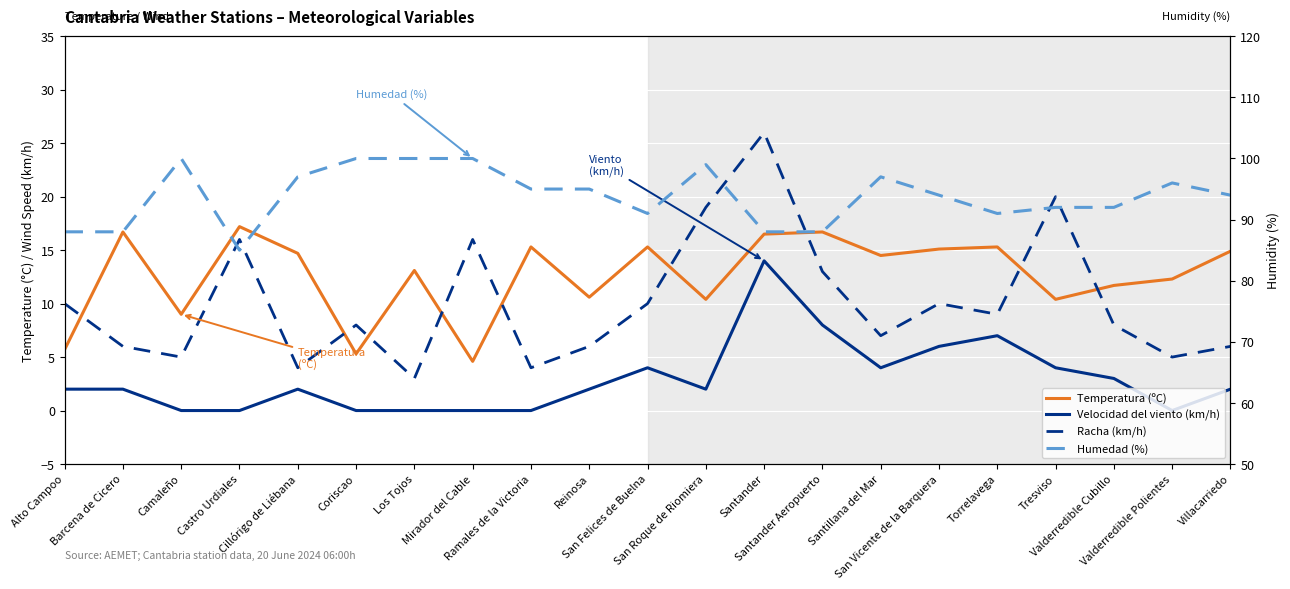

How many lines are shown in the chart?

4